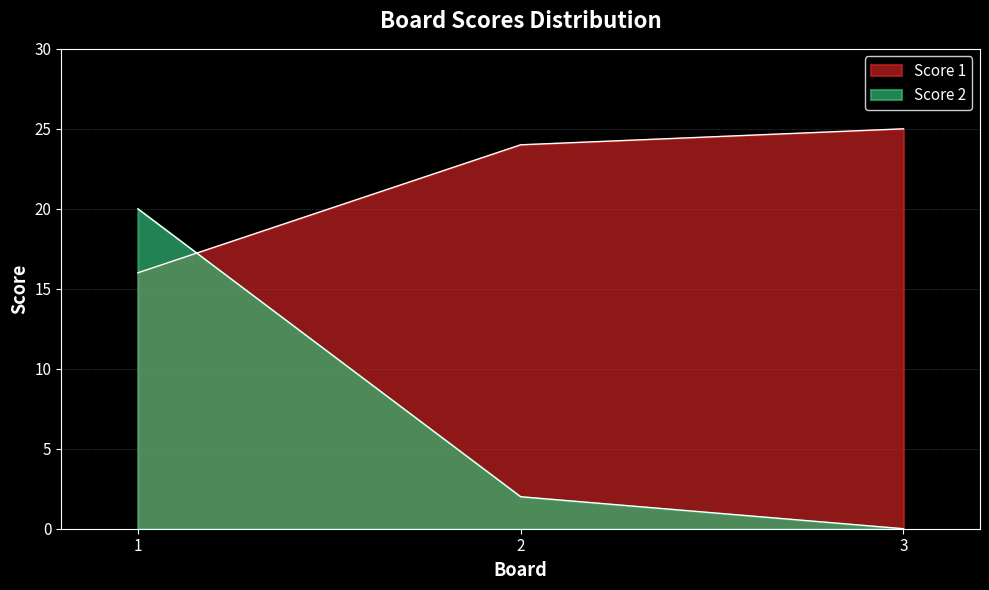

What is the sum of the Score 1 values at 3 and 1?

41